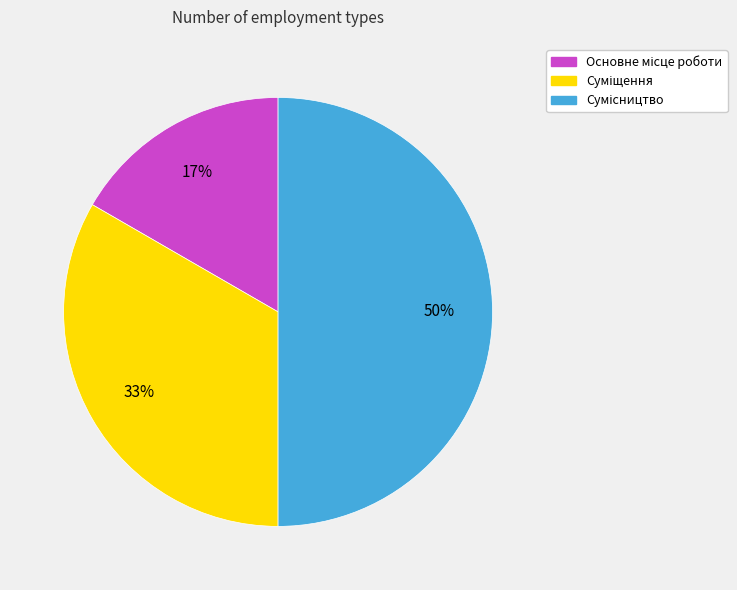

To the nearest percent, what is the average slice percentage?

33%